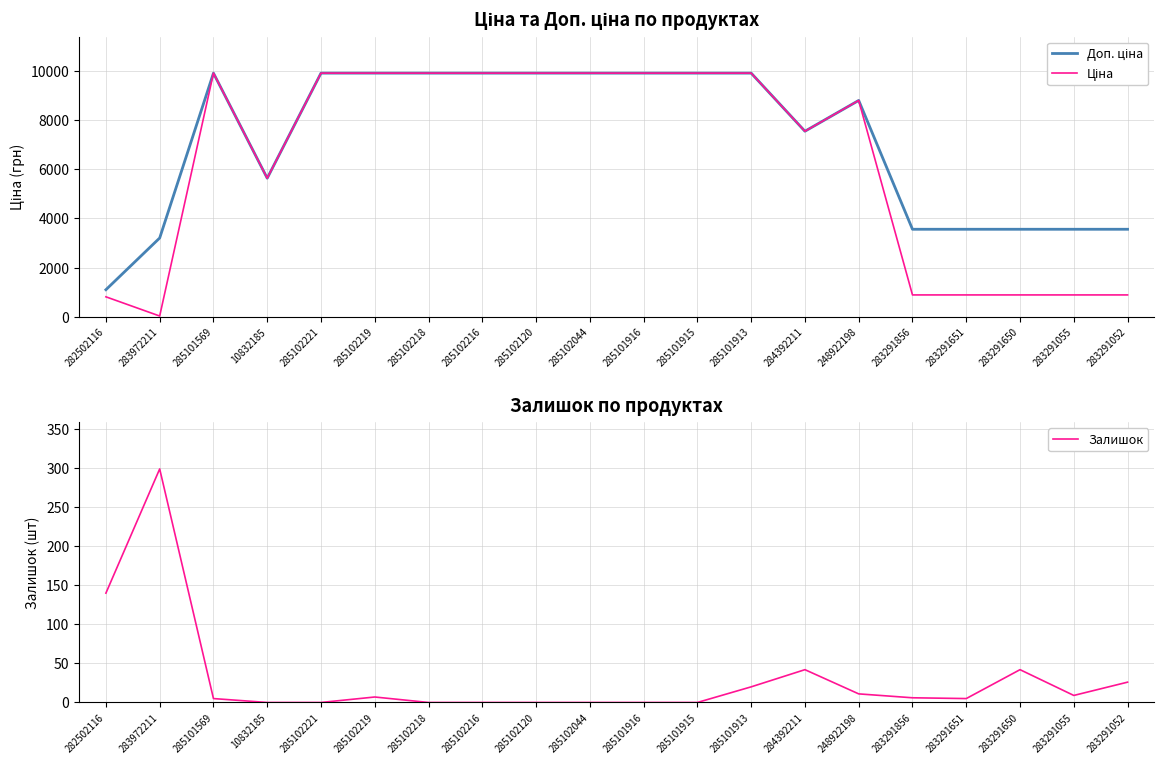

True or false: Ціна has a value of 14379.8 at 285102218.

False